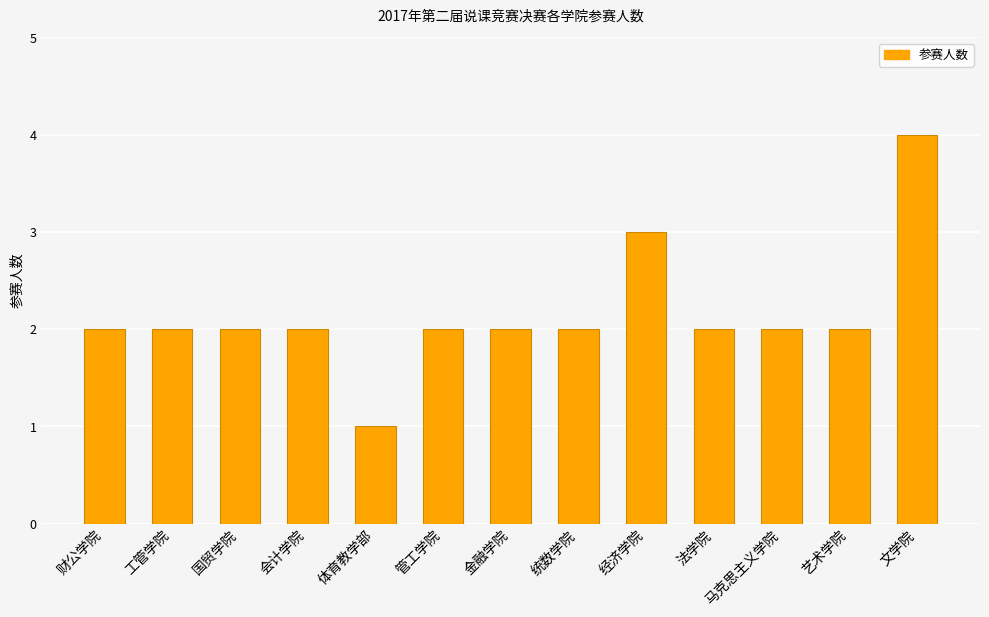

Are the bars grouped side by side (vs. stacked)?

No